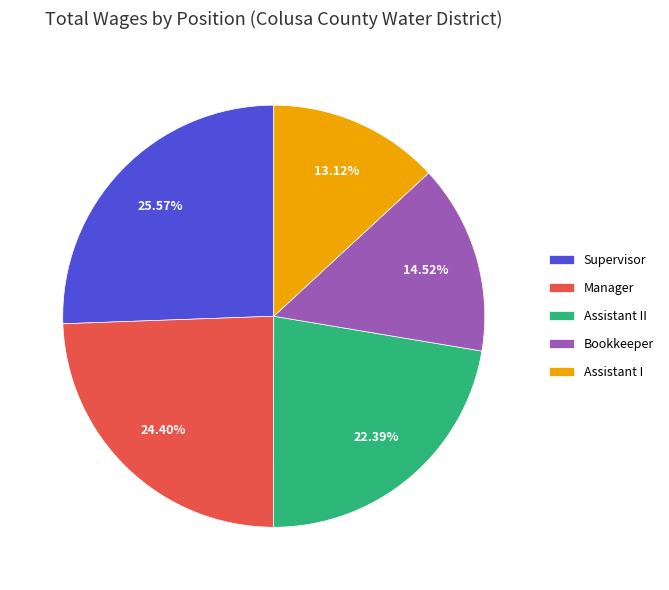

To the nearest percent, what is the difference between the largest and smallest slice percentages?

12%